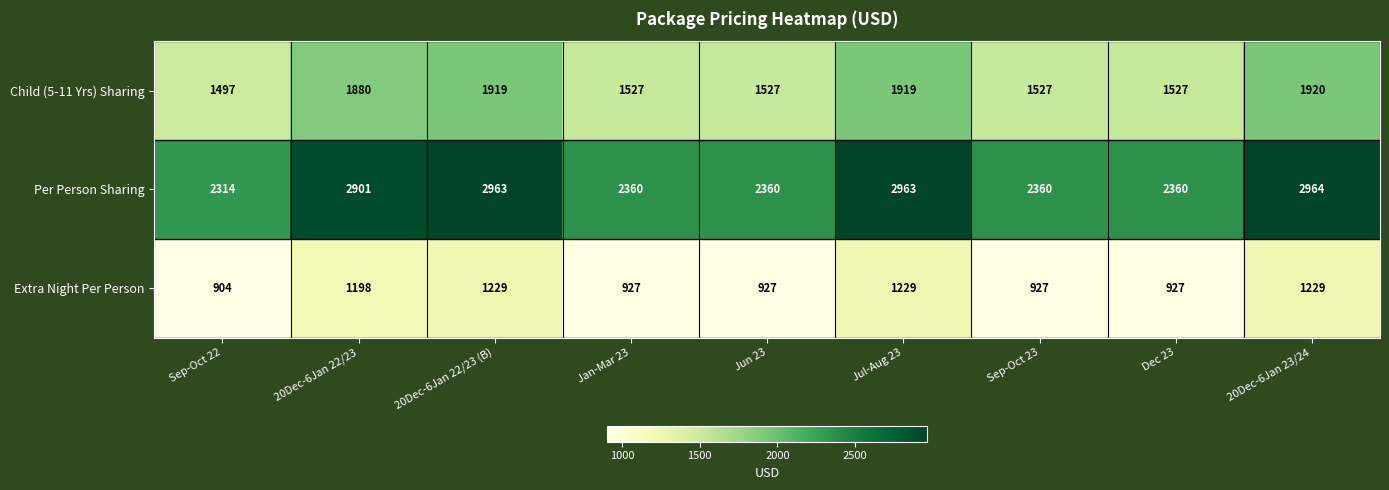

List the series in order of their overall mean, lowest first.

Extra Night Per Person, Child (5-11 Yrs) Sharing, Per Person Sharing